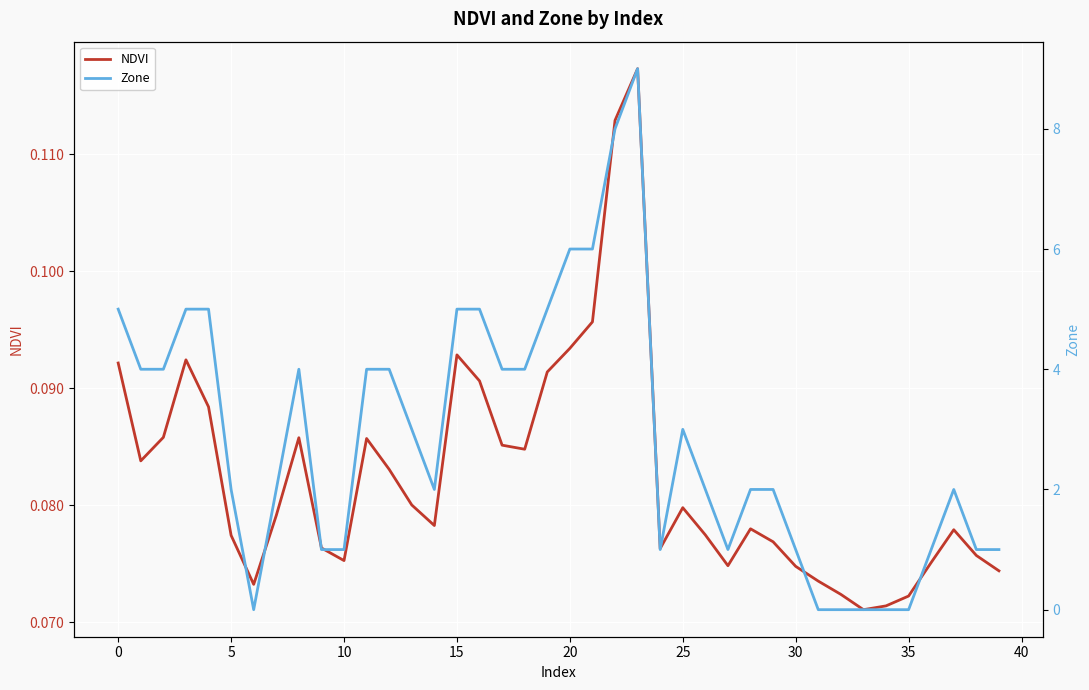

At 5, list the series in order from largest to smallest.

Zone, NDVI